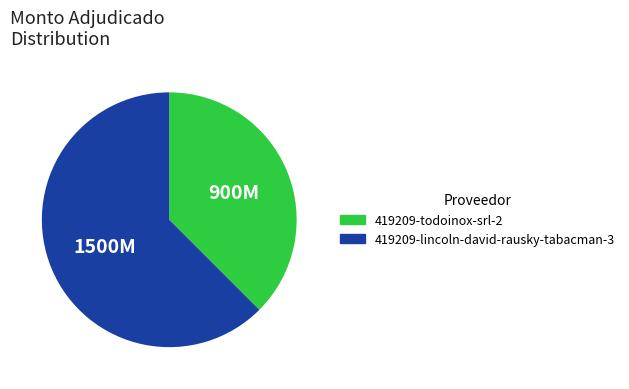

Is 419209-todoinox-srl-2 the majority of the pie?

No